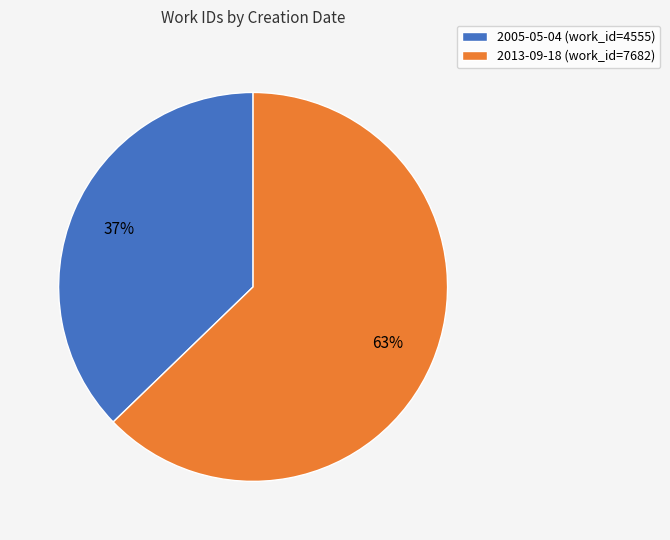

To the nearest percent, what portion does 2005-05-04 represent?

37%